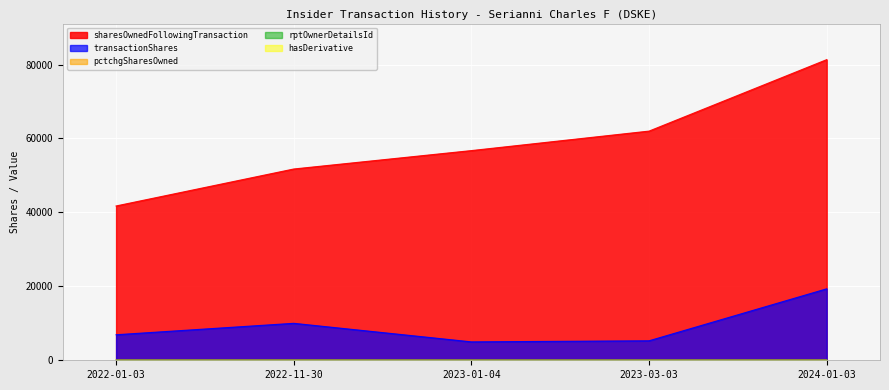

Which series has the largest range (max minus min)?

sharesOwnedFollowingTransaction